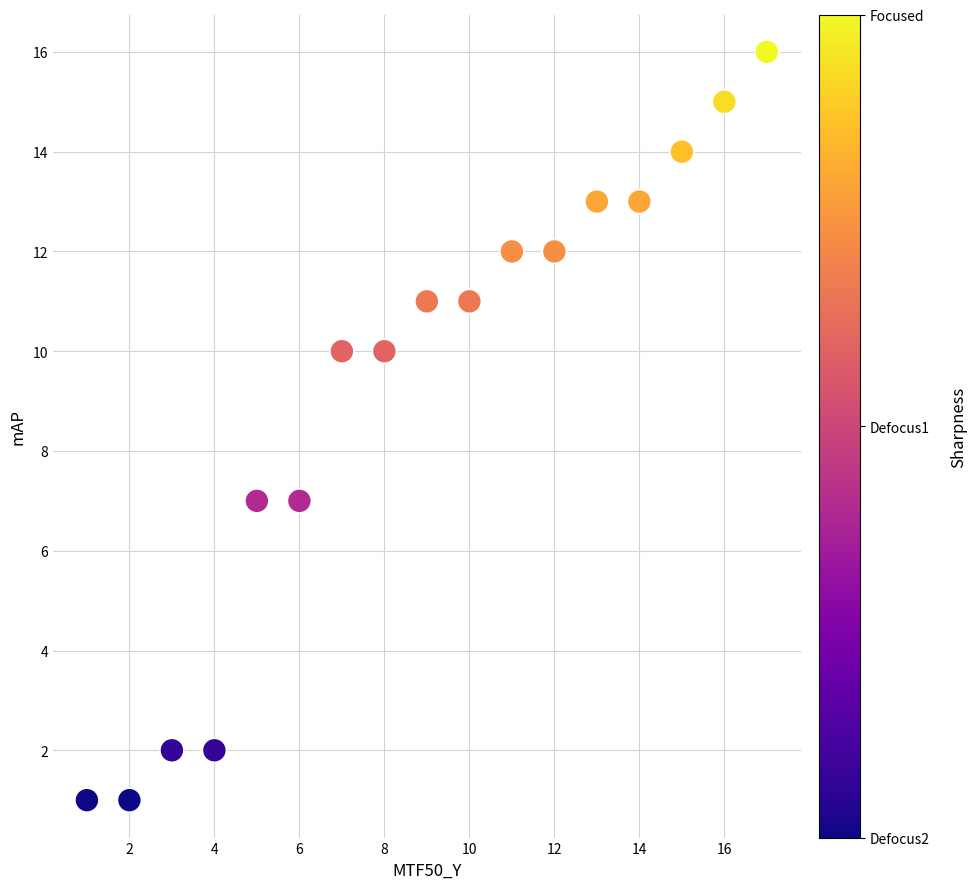

What is the range of Y values (max minus min)?

15